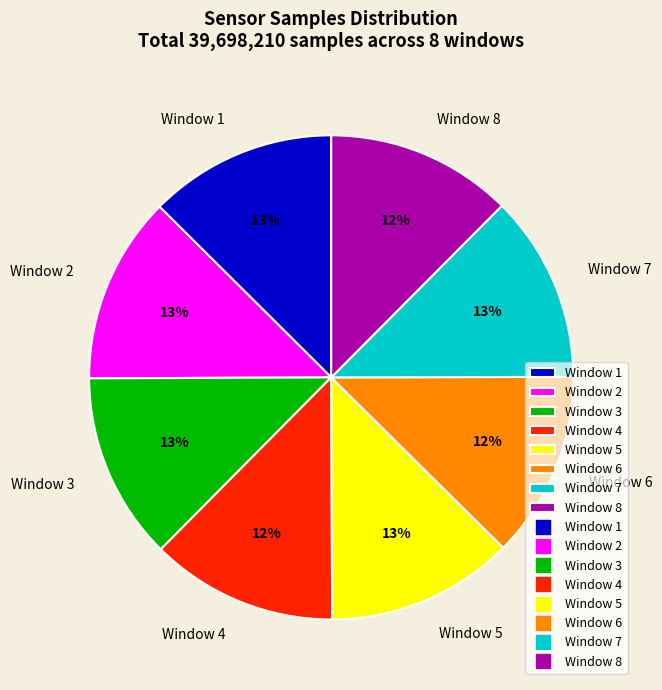

To the nearest percent, what portion does Window 5 represent?

13%